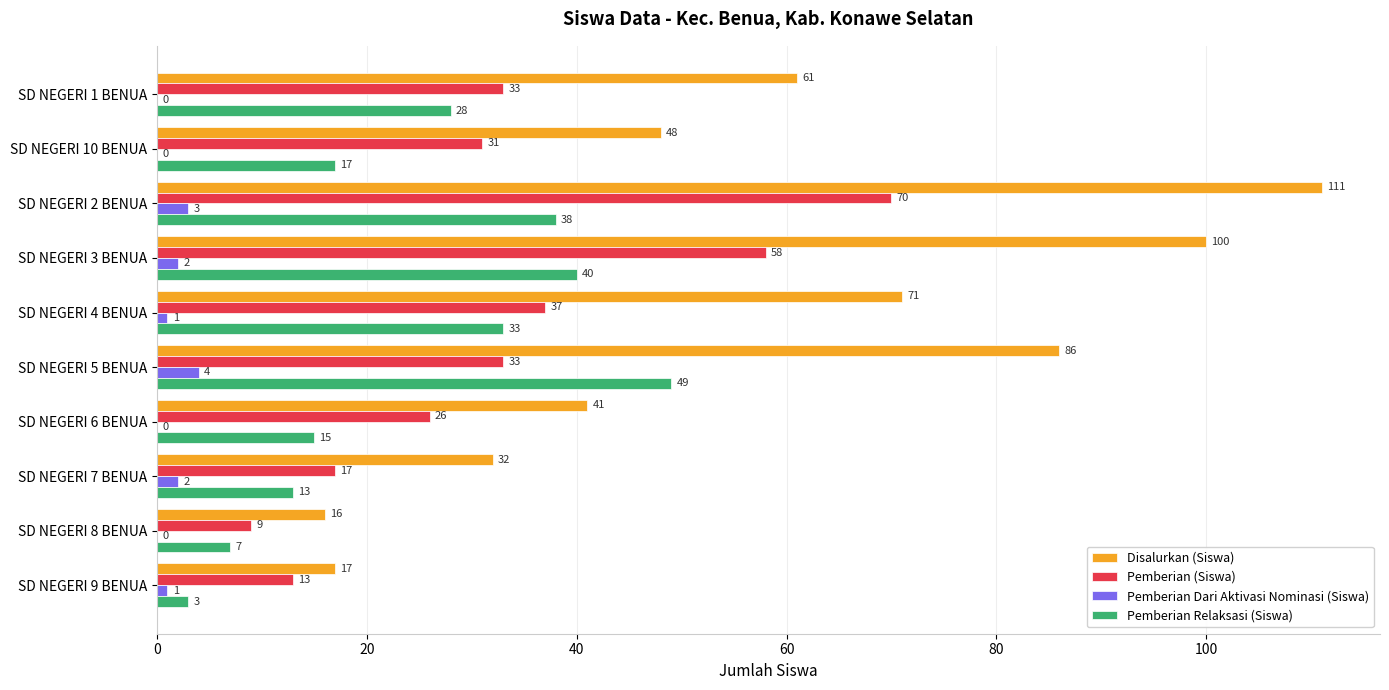

What is the average value of the Pemberian Dari Aktivasi Nominasi (Siswa) series?

1